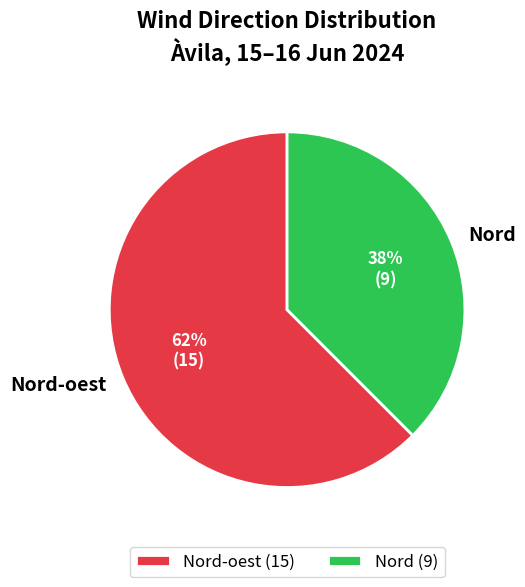

Does any single category account for the majority?

Yes